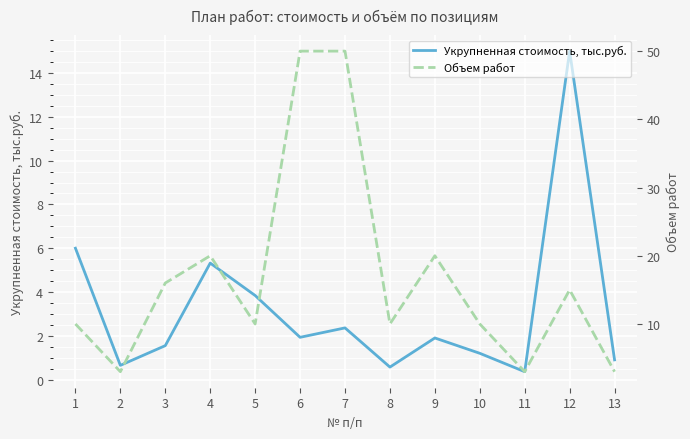

What is the spread (max minus min) of values at 11?

2.6